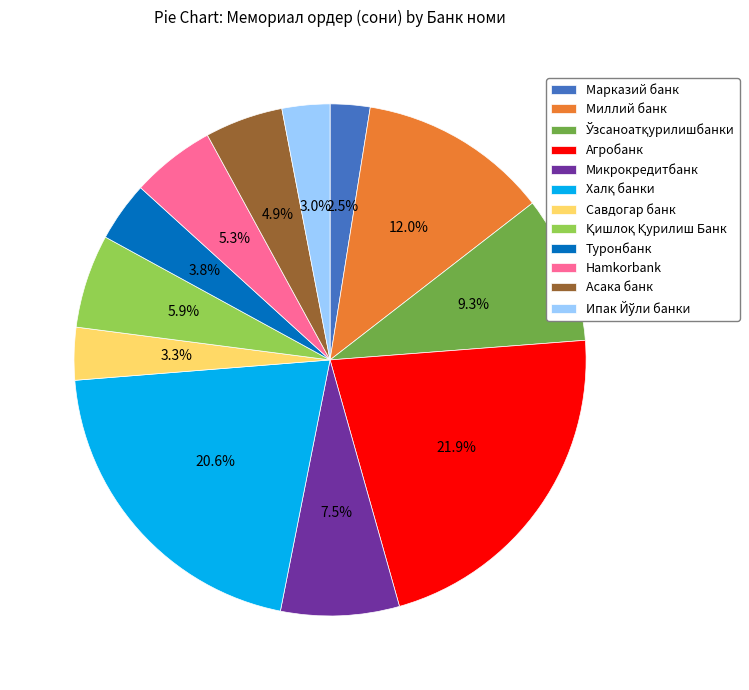

What percentage is NOT represented by Hamkorbank?

94.7%